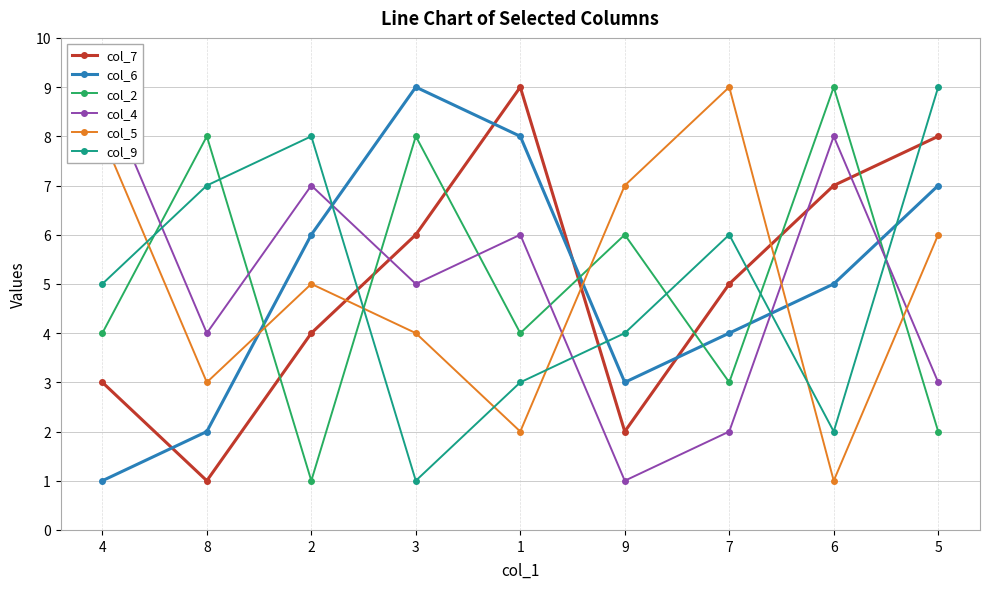

Count the col_4 values in the range 3 to 7.

5